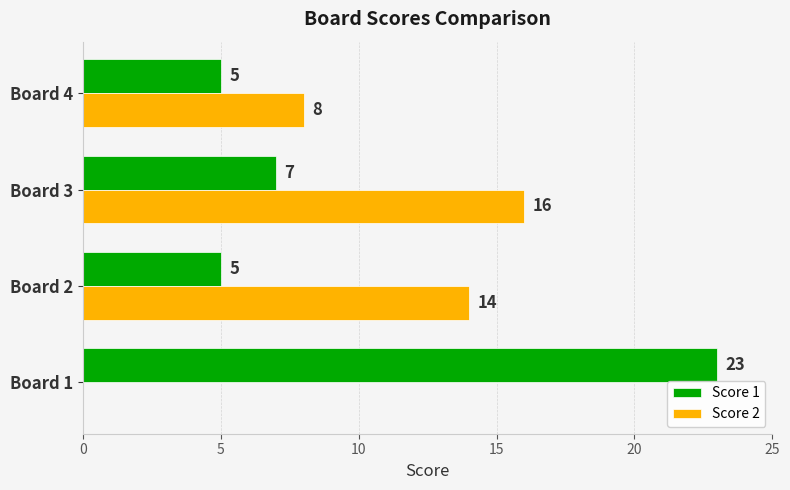

Count the Score 2 values in the range 8 to 16.

3